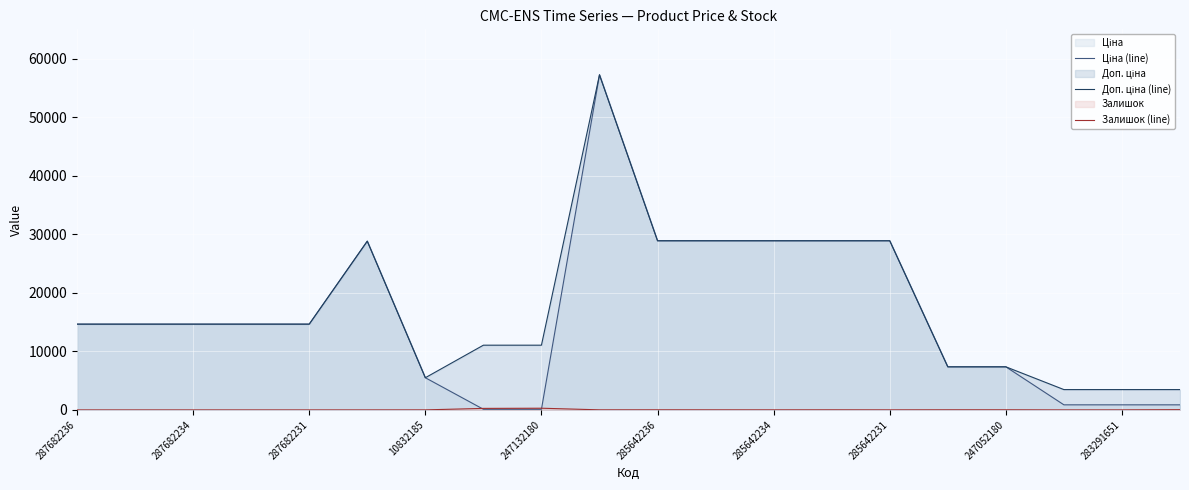

After their last crossing, which series has the higher values: Залишок (line) or Ціна (line)?

Ціна (line)